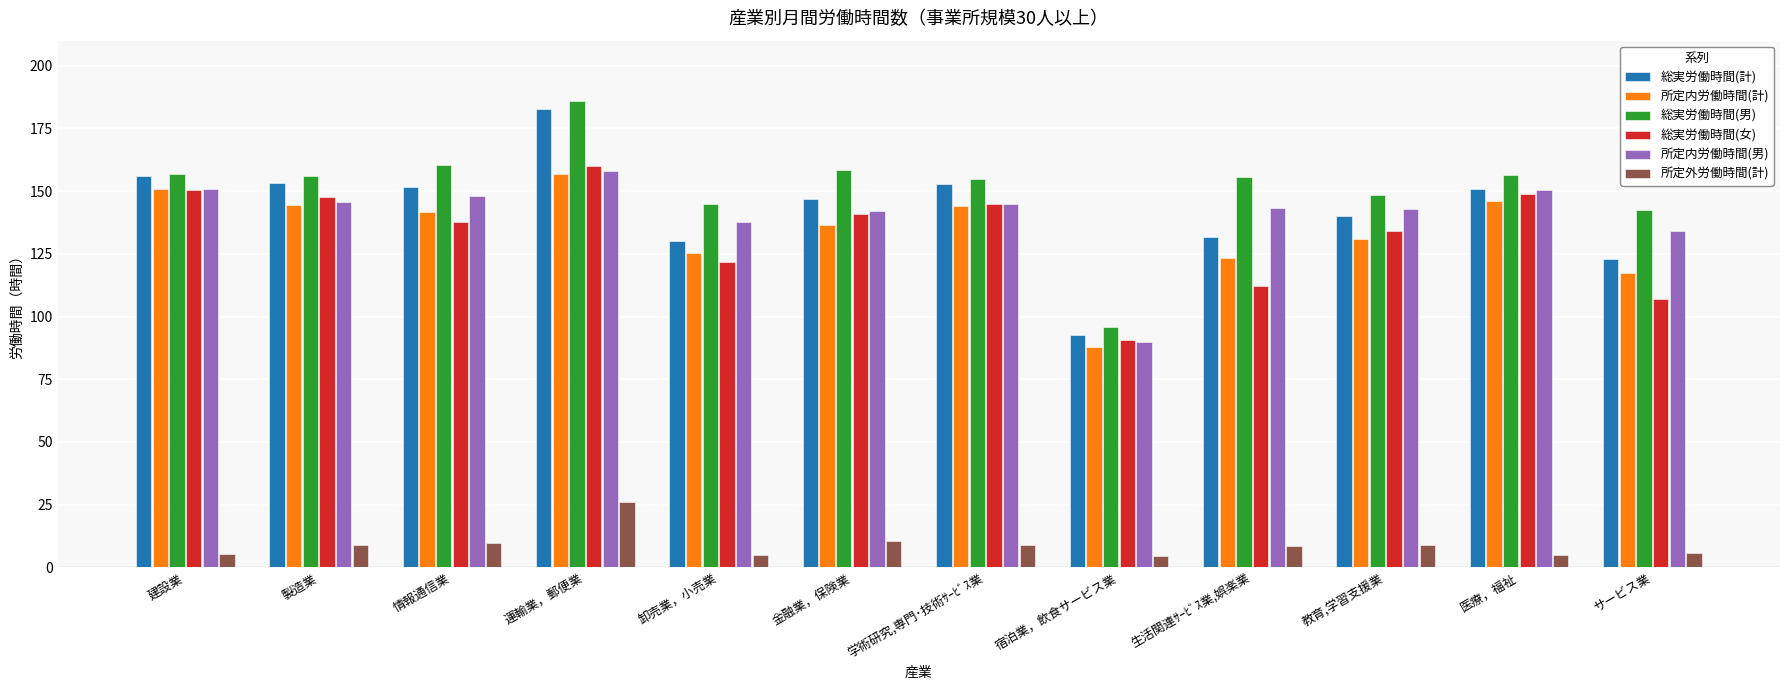

How many values in the 総実労働時間(女) series exceed 140?

6